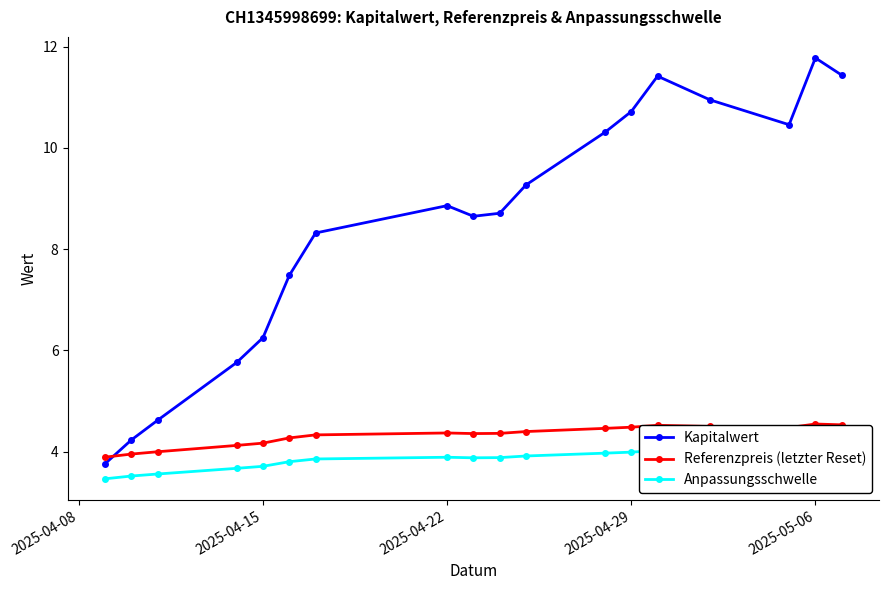

Where is the first local maximum for Kapitalwert?

2025-04-22